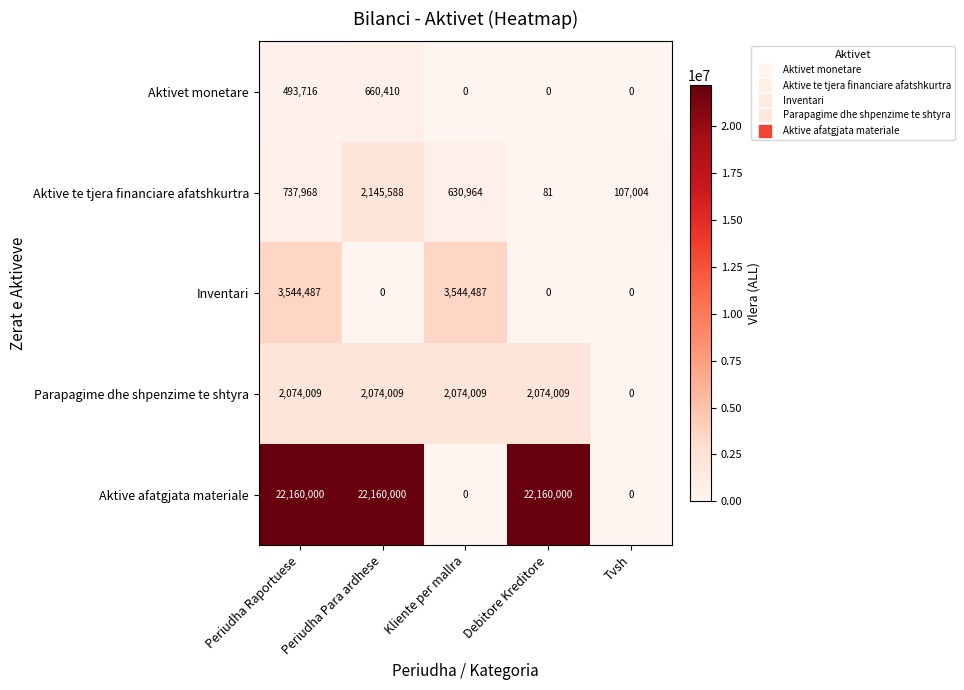

What is the total value across all series at Debitore Kreditore?

24234090